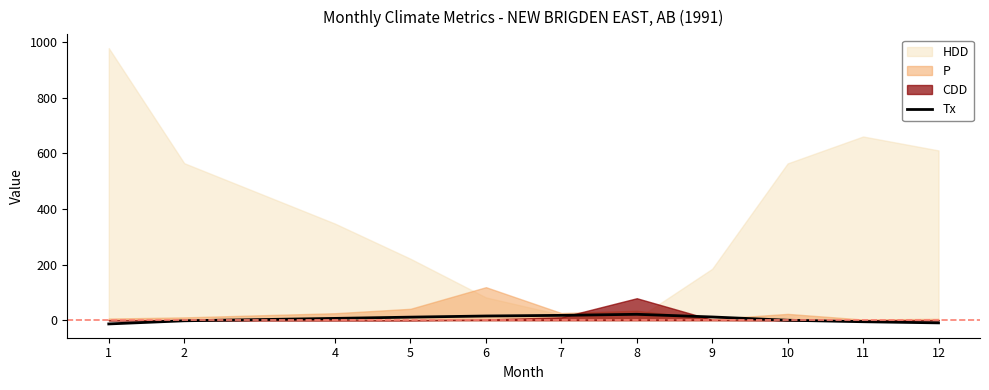

True or false: there are more than 0 points higher than both neighbors.

True